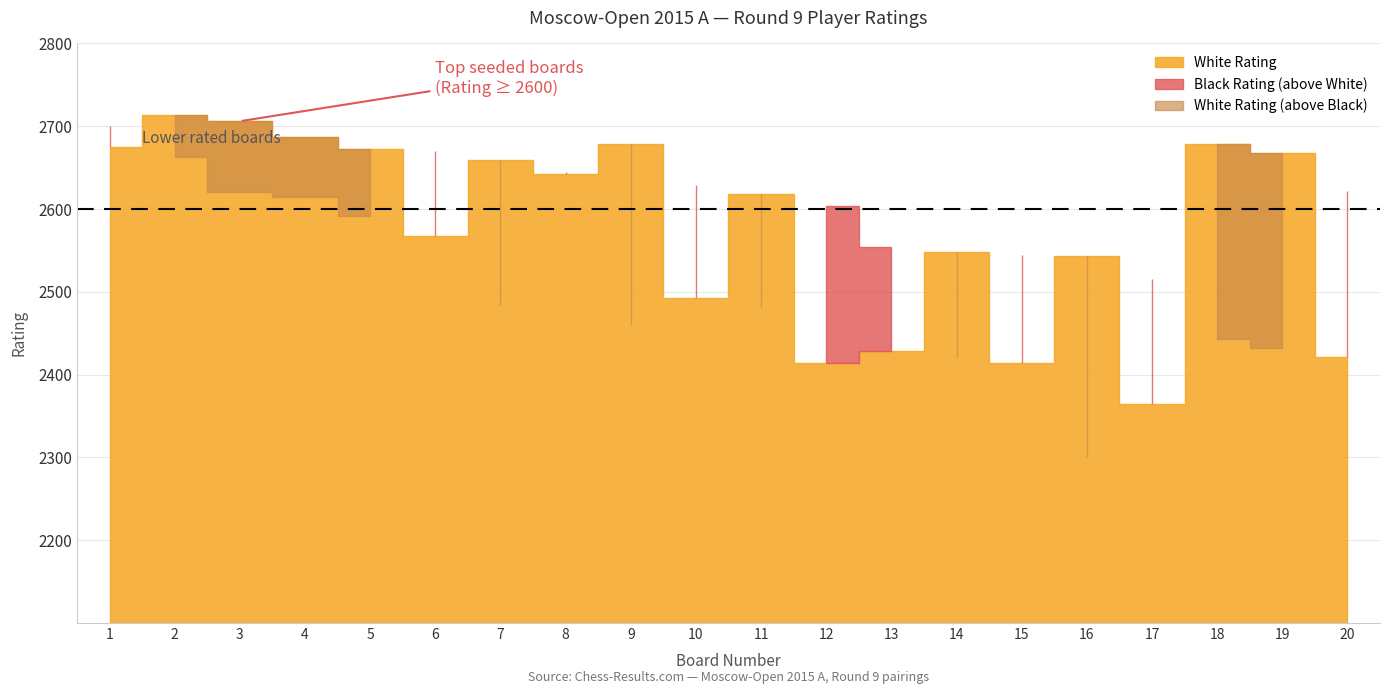

What is the average value of the White Rating series?

2580